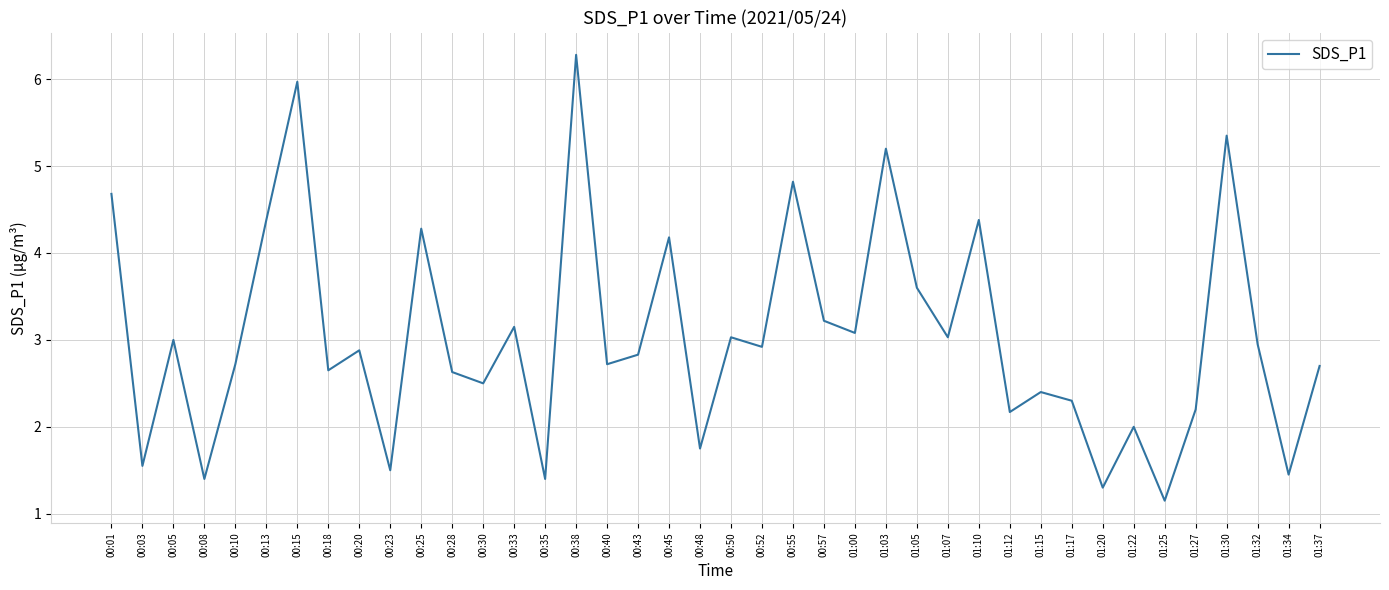

What is the difference between the maximum and minimum values?

5.1